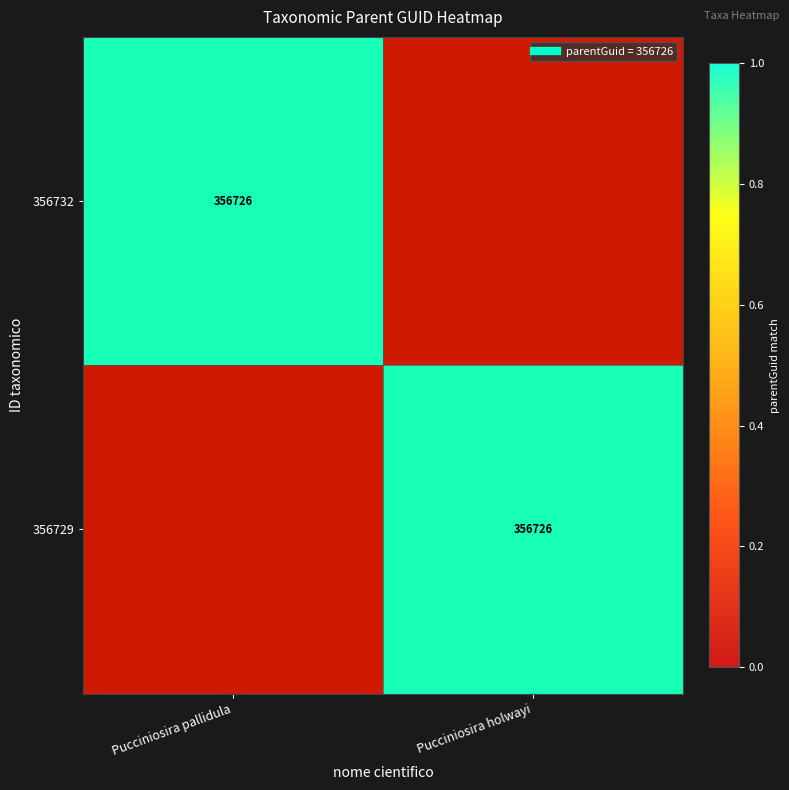

What is the highest value of the 356729 series?

1